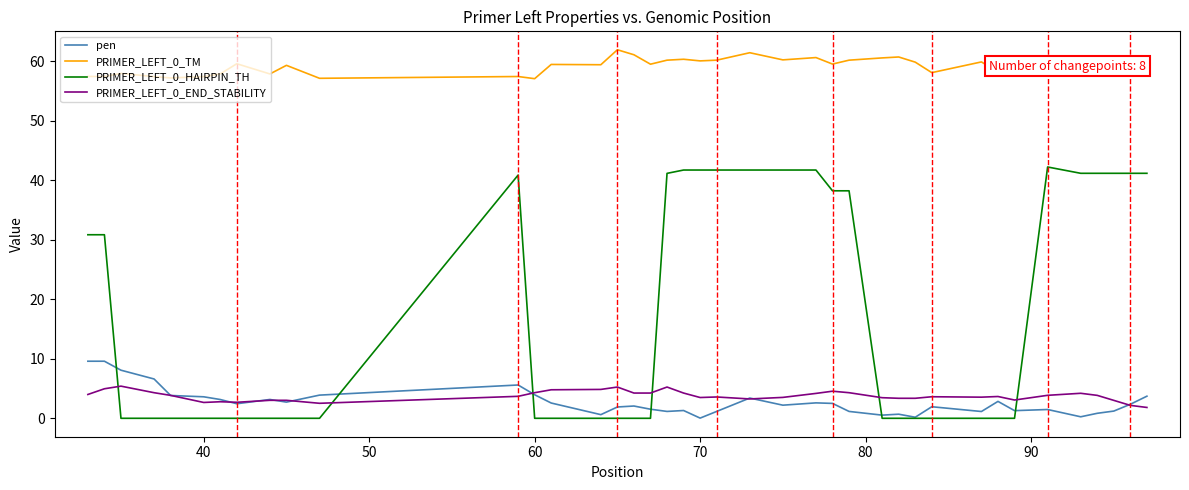

True or false: PRIMER_LEFT_0_END_STABILITY and PRIMER_LEFT_0_TM cross at least once.

False